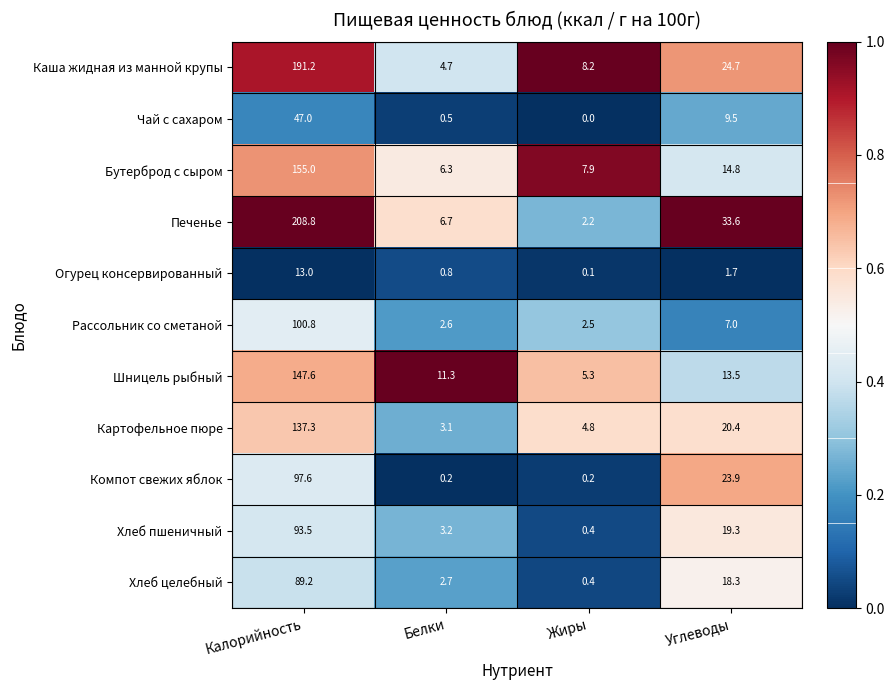

Rank the series at Углеводы from lowest to highest value.

Огурец консервированный, Рассольник со сметаной, Чай с сахаром, Шницель рыбный, Бутерброд с сыром, Хлеб целебный, Хлеб пшеничный, Картофельное пюре, Компот свежих яблок, Каша жидная из манной крупы, Печенье